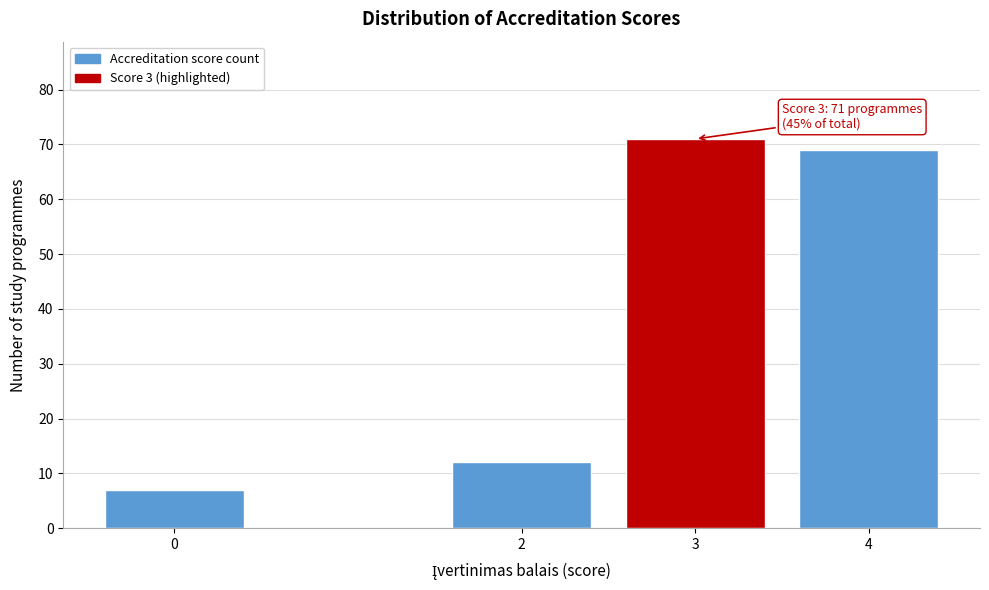

Reading right to left, what are all the values shown in this chart?

69	71	12	7